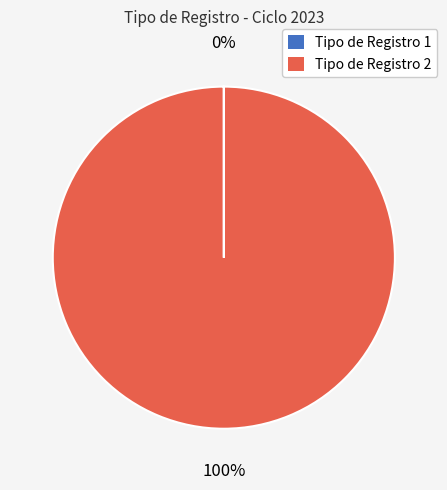

Which category has the biggest portion of the pie?

Tipo de Registro 2